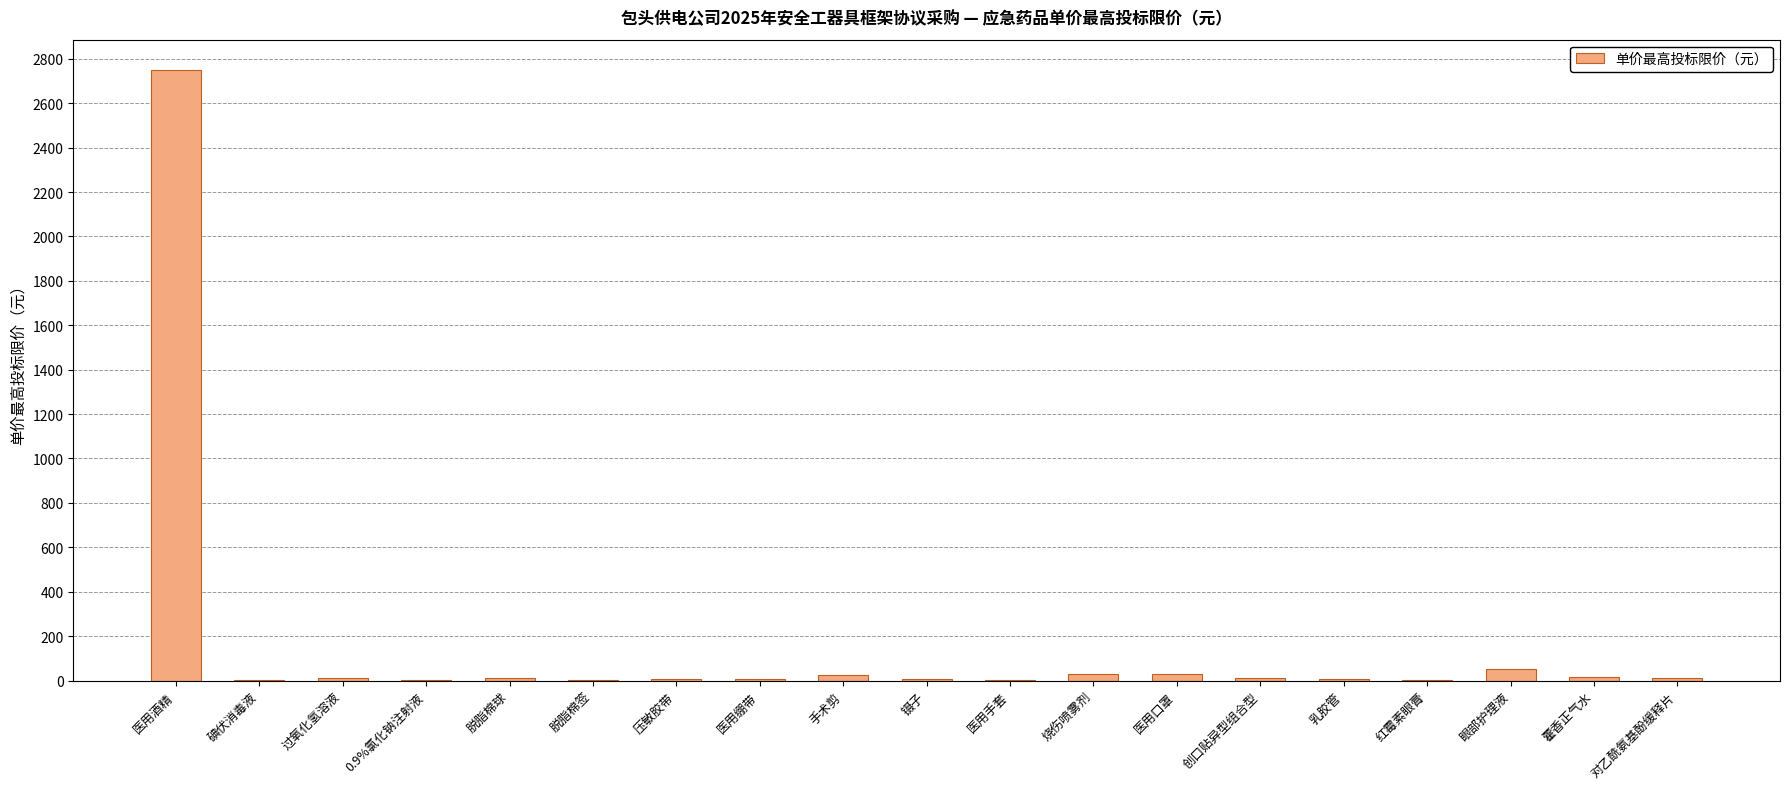

What is the sum of all values?

2979.6